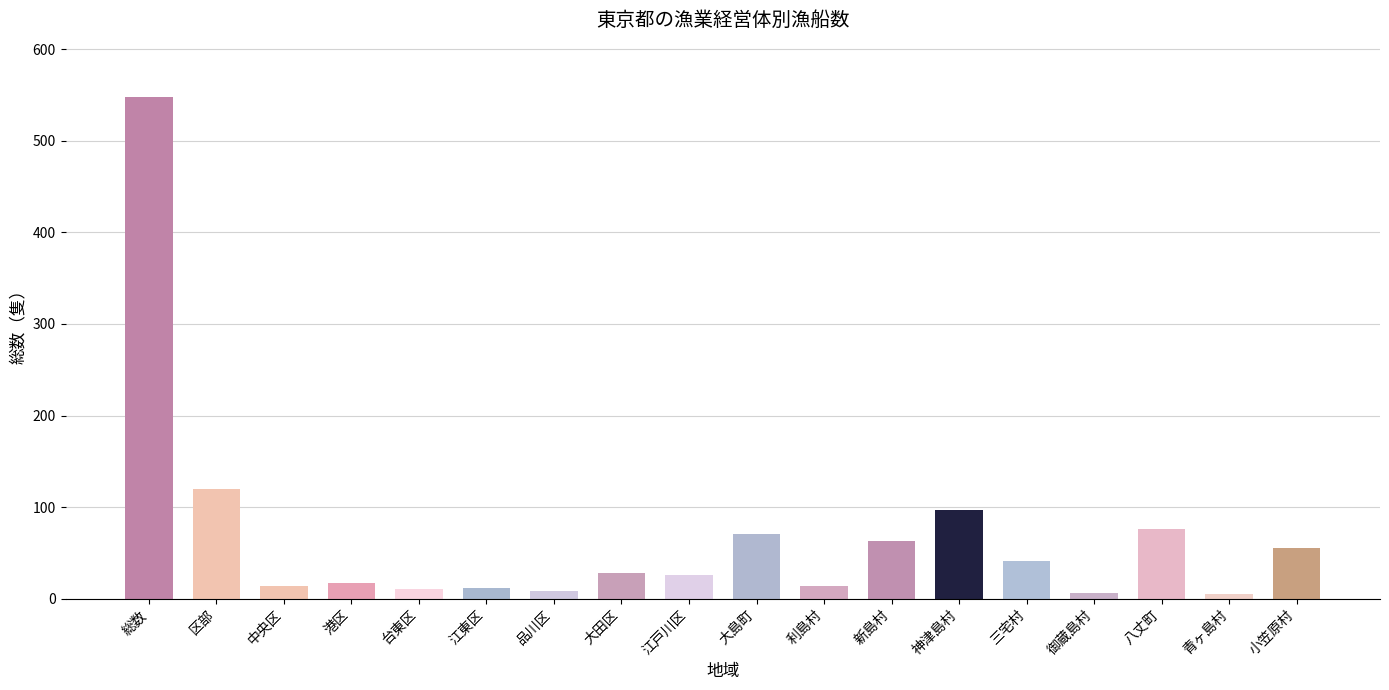

What is the label of the 5th bar from the right?

三宅村